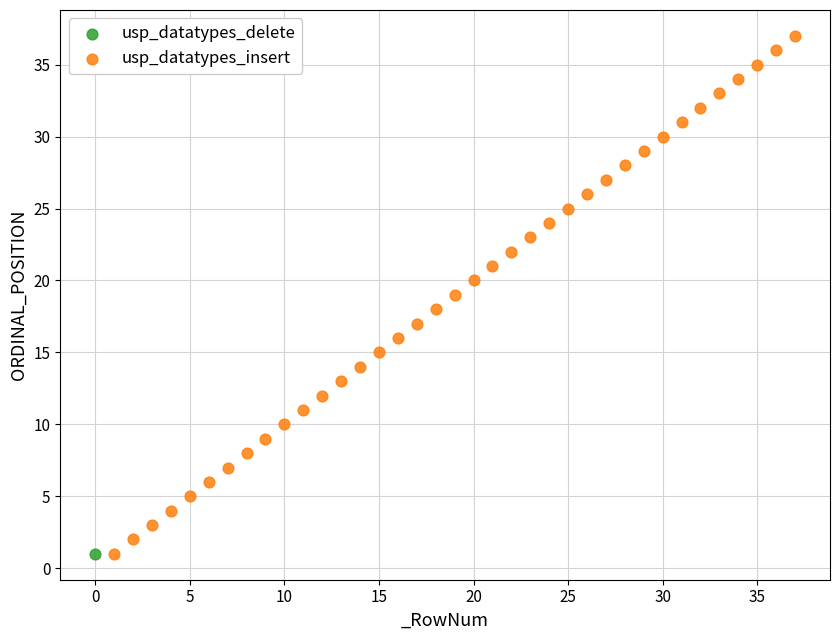

What are all the series names shown in the legend?

usp_datatypes_delete, usp_datatypes_insert